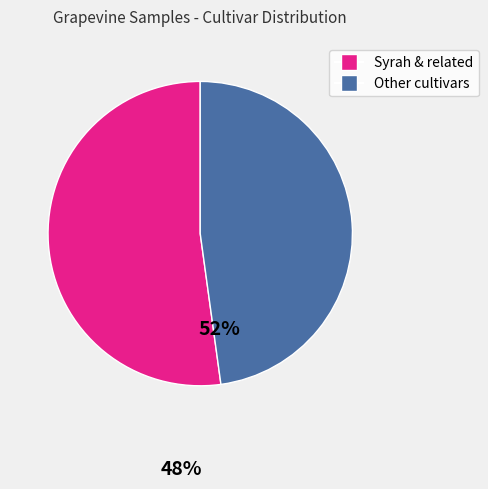

Is there any slice that represents more than half of the pie?

Yes